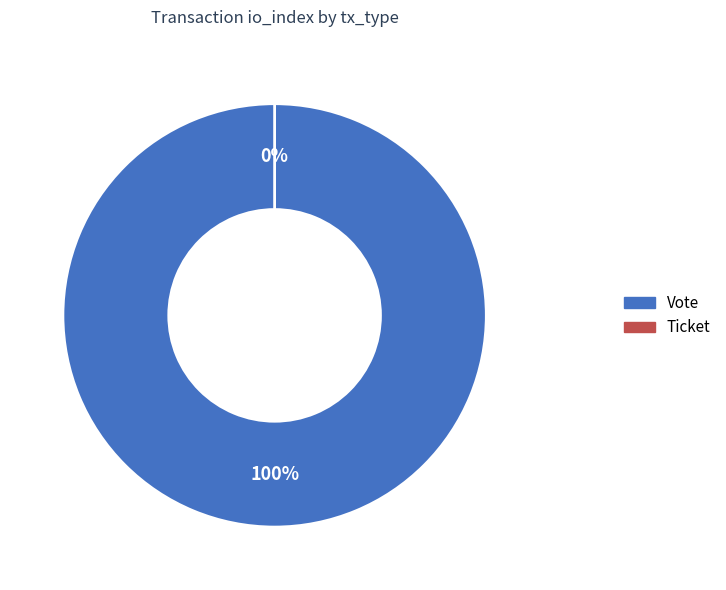

To the nearest percent, what percentage of the pie is Vote?

100%